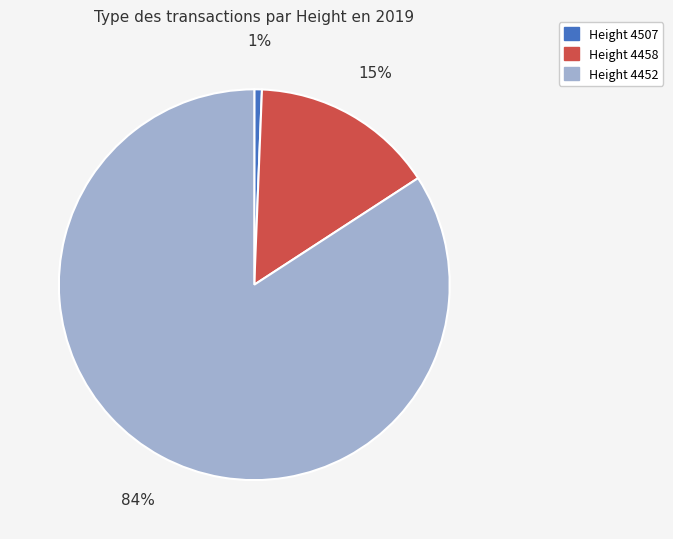

To the nearest percent, what is the average slice percentage?

33%